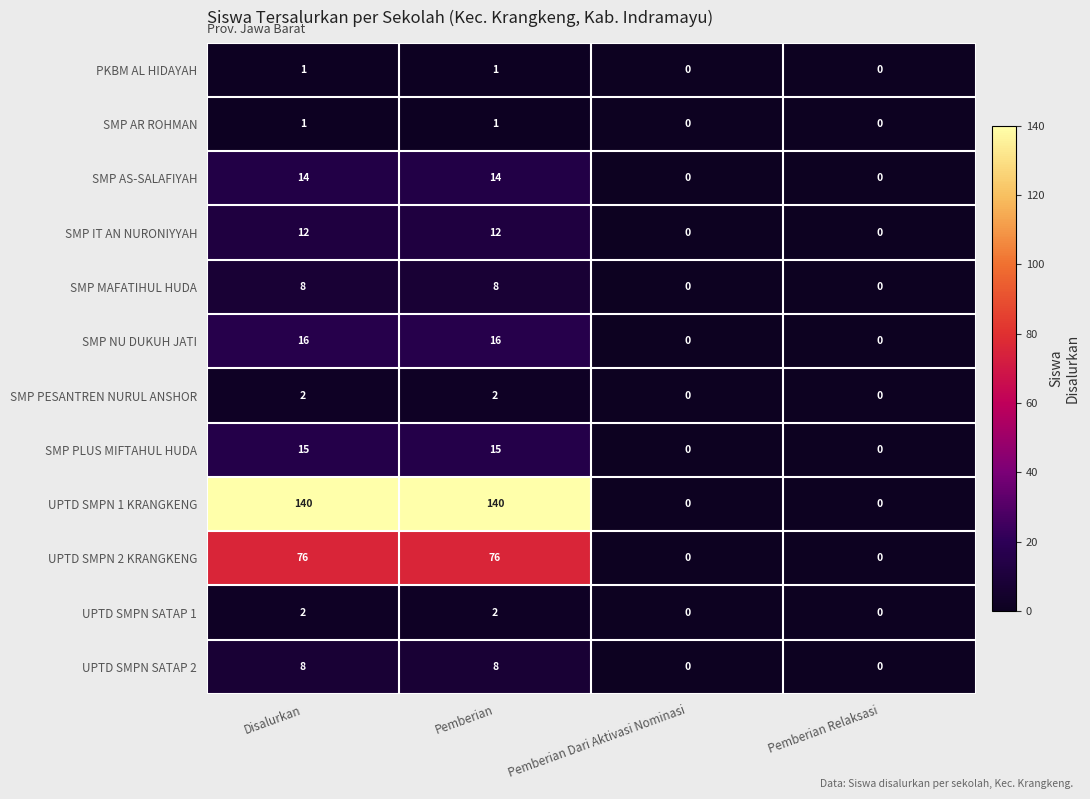

How many series are shown in this chart?

12